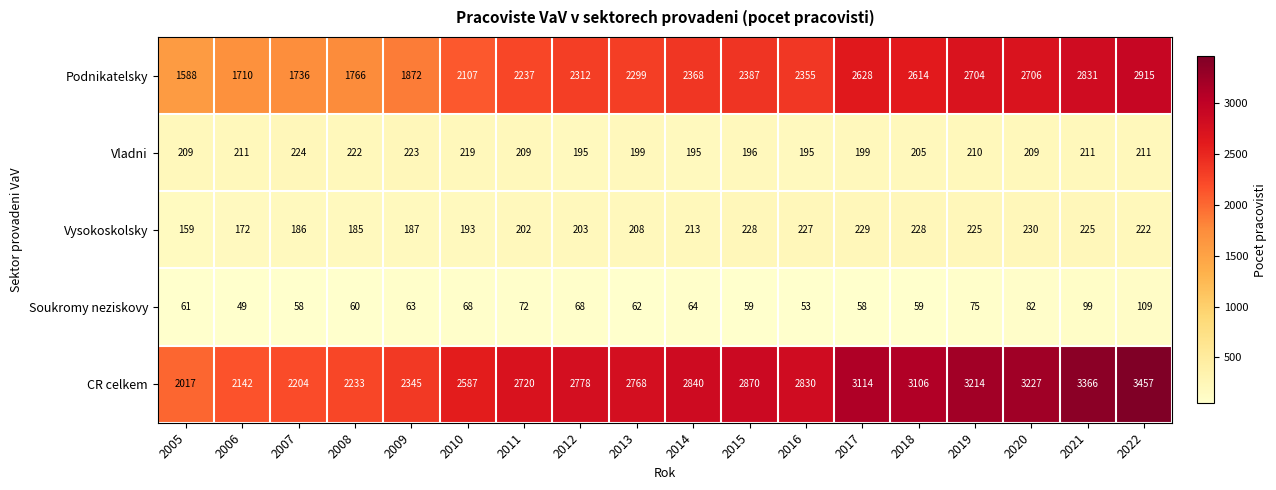

What is the average value of the Vladni series?

208